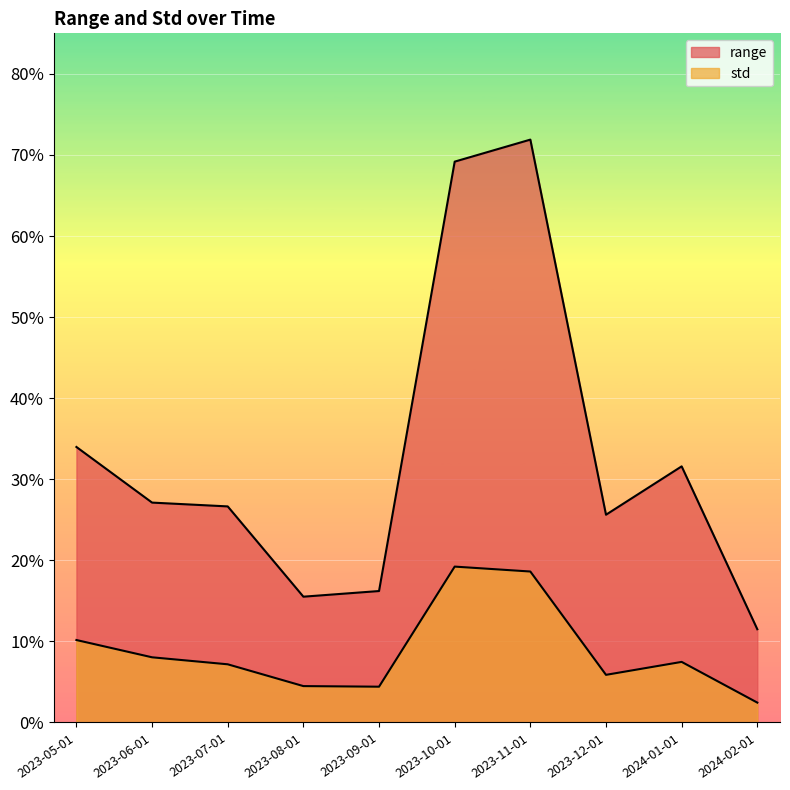

What is the sum of all std values?

0.9